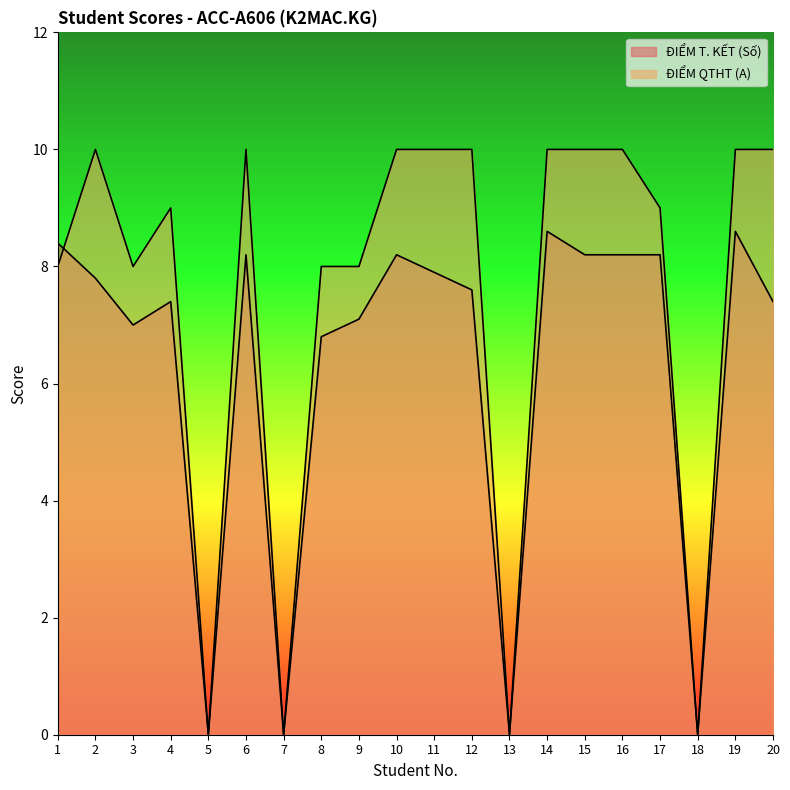

Where does the ĐIỂM T. KẾT (Số) series first go above 7?

1